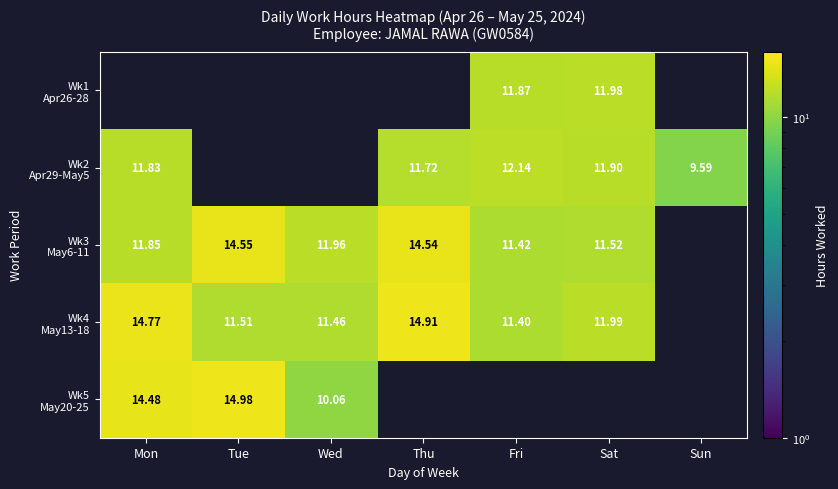

Which series changed the most between Tue and Sat?

Wk3 May6-11